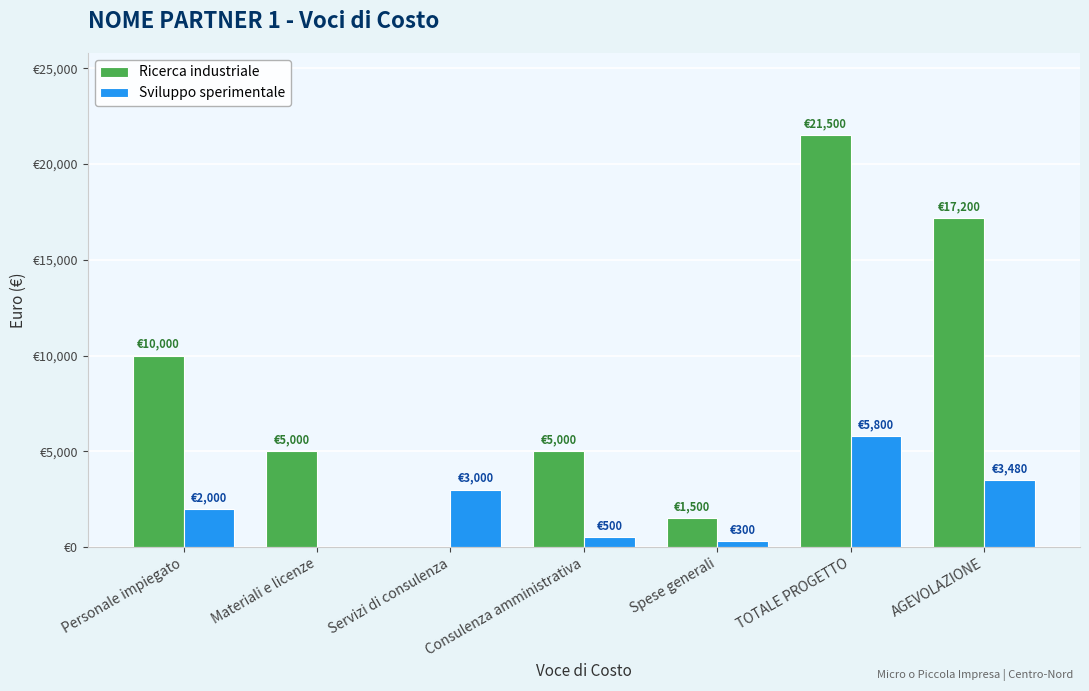

What is the difference between the Ricerca industriale values at TOTALE PROGETTO and Personale impiegato?

11500